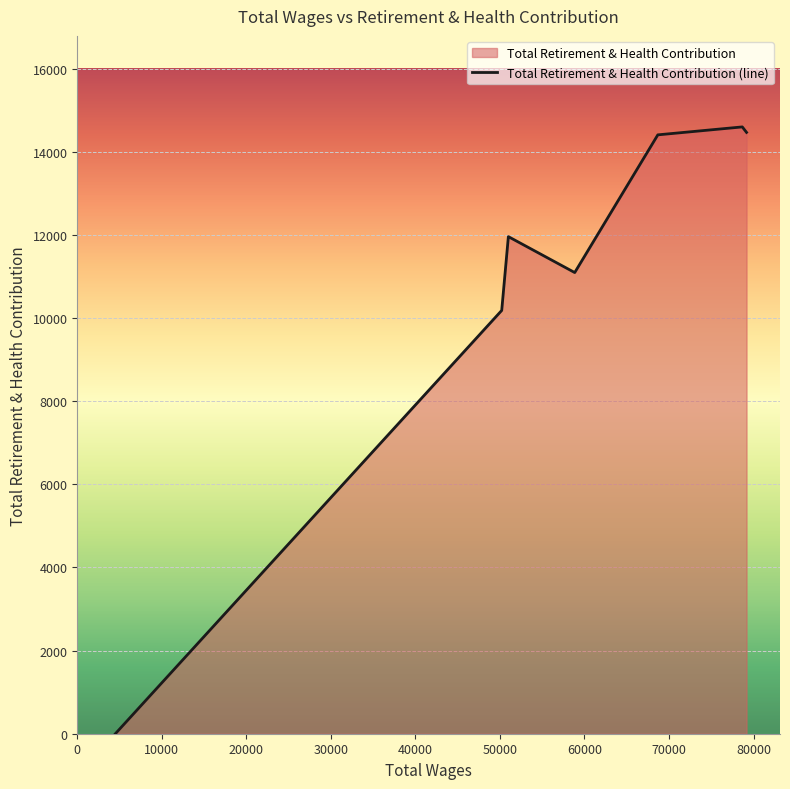

What is the greatest value displayed?

14599